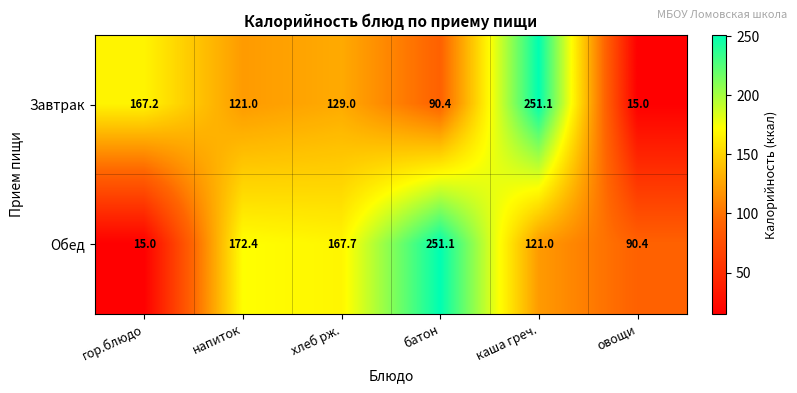

Reading left to right, transcribe all the data shown in this chart.

Завтрак: 167.2	121.0	129.0	90.4	251.1	15.0
Обед: 15.0	172.4	167.7	251.1	121.0	90.4